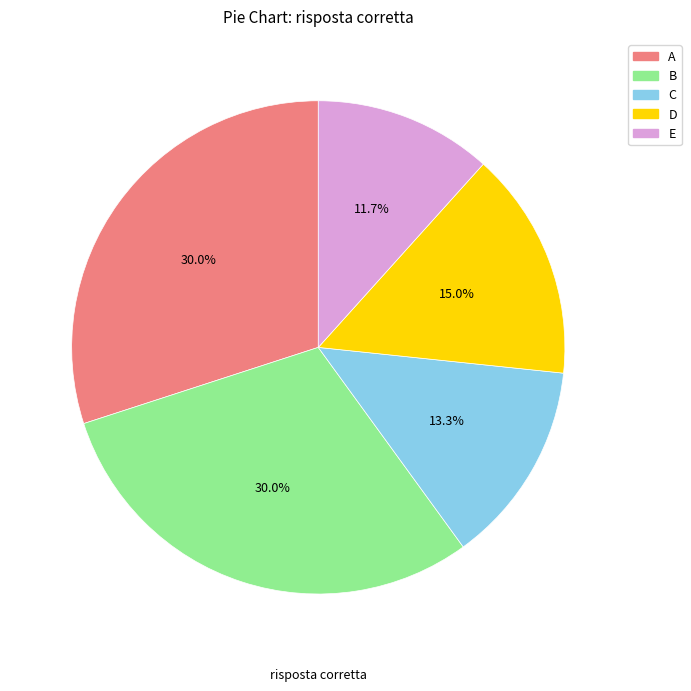

The A slice represents 30% of the pie. True or false?

True